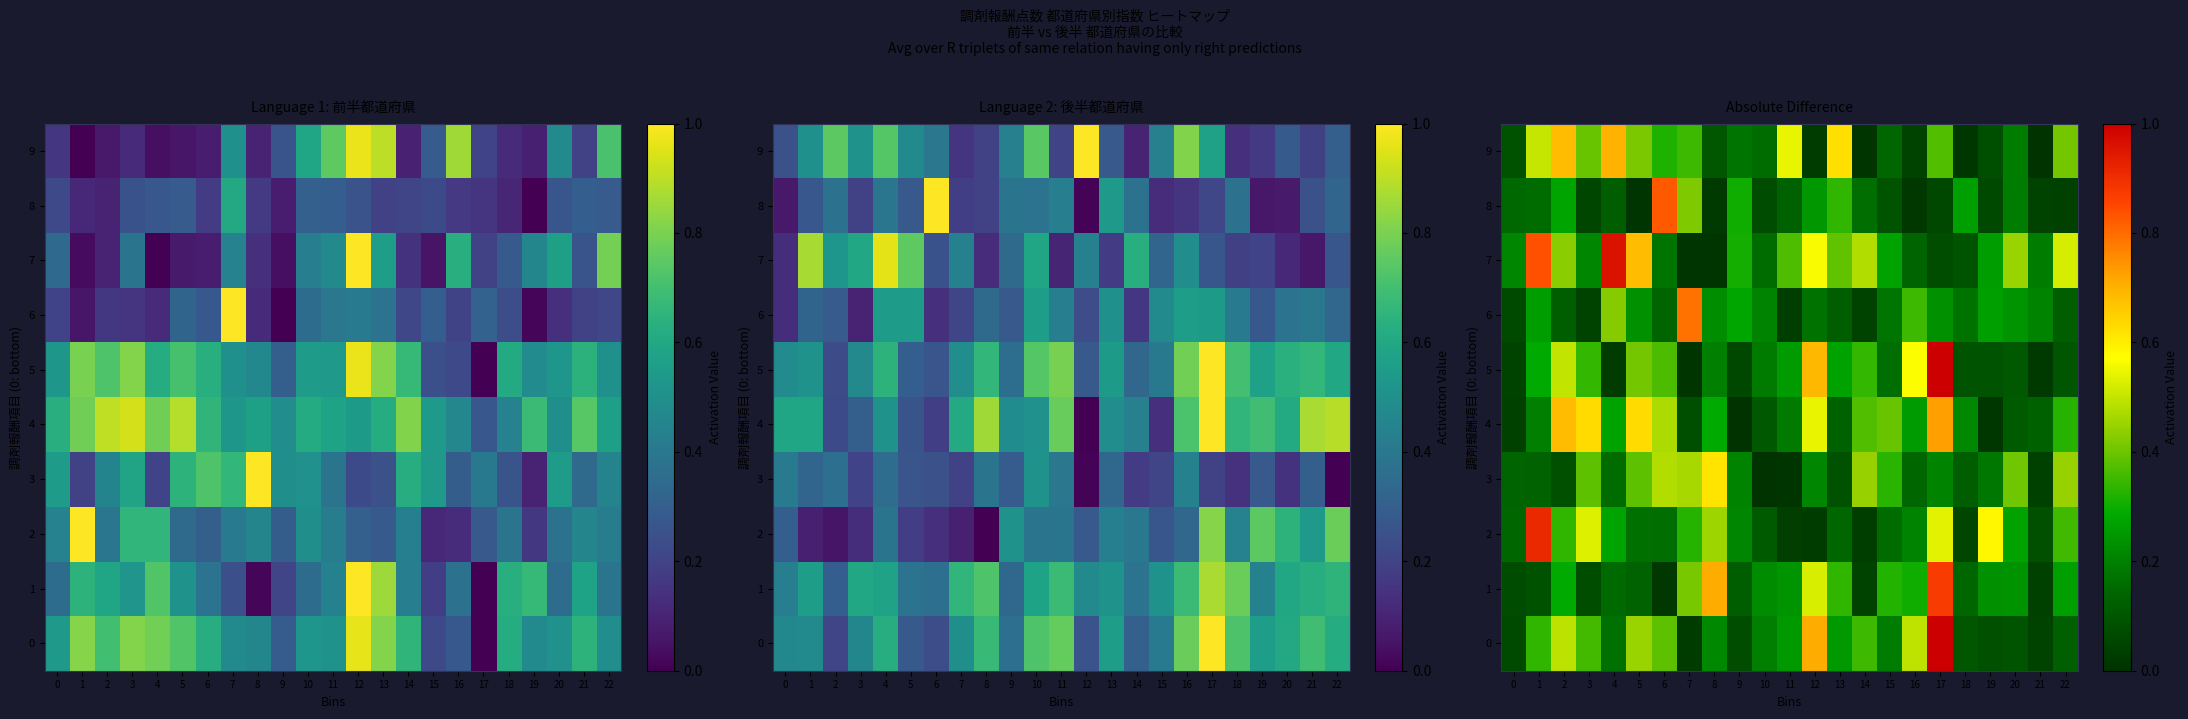

List the series in order of their peak value, highest first.

0, 5, 7, 2, 1, 8, 6, 4, 9, 3